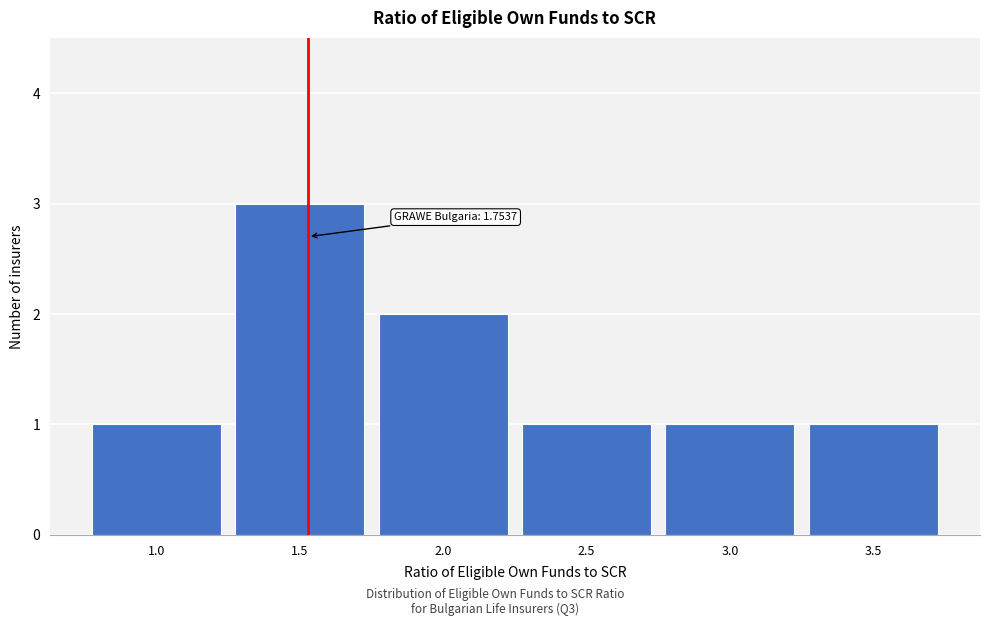

Reading left to right, what are all the values shown in this chart?

1.0=1	1.5=3	2.0=2	2.5=1	3.0=1	3.5=1